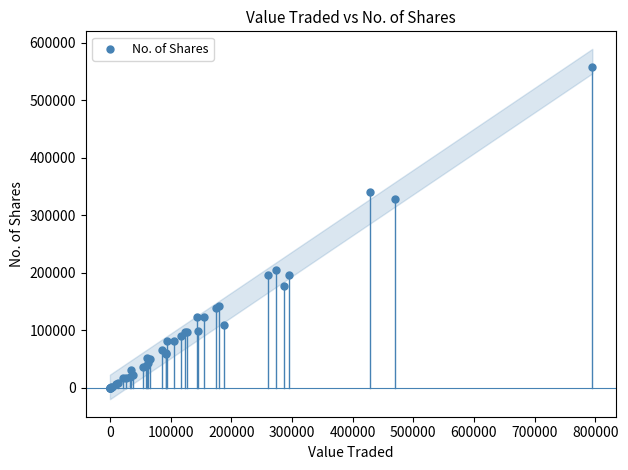

What Y value in the scatter plot is closest to 279018?

329061